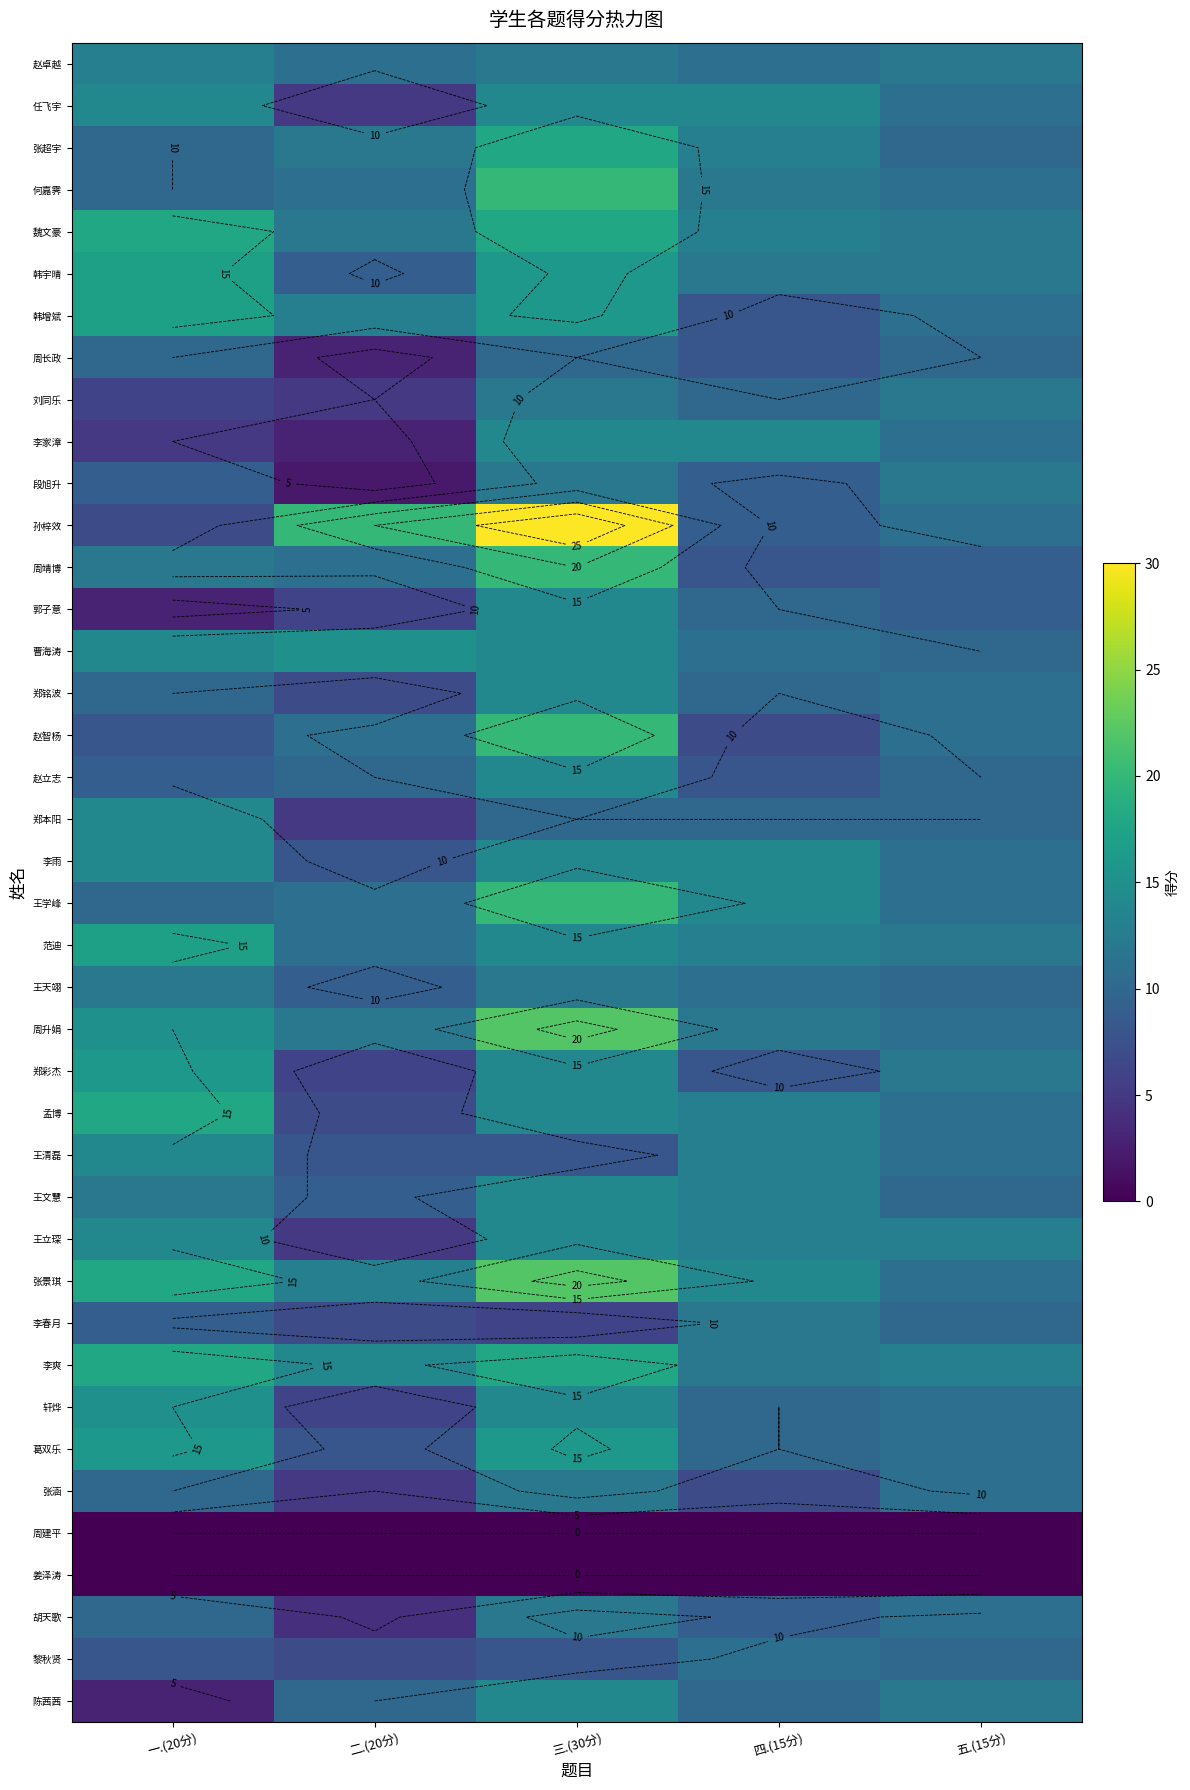

At how many categories does at least one series exceed 15?

3